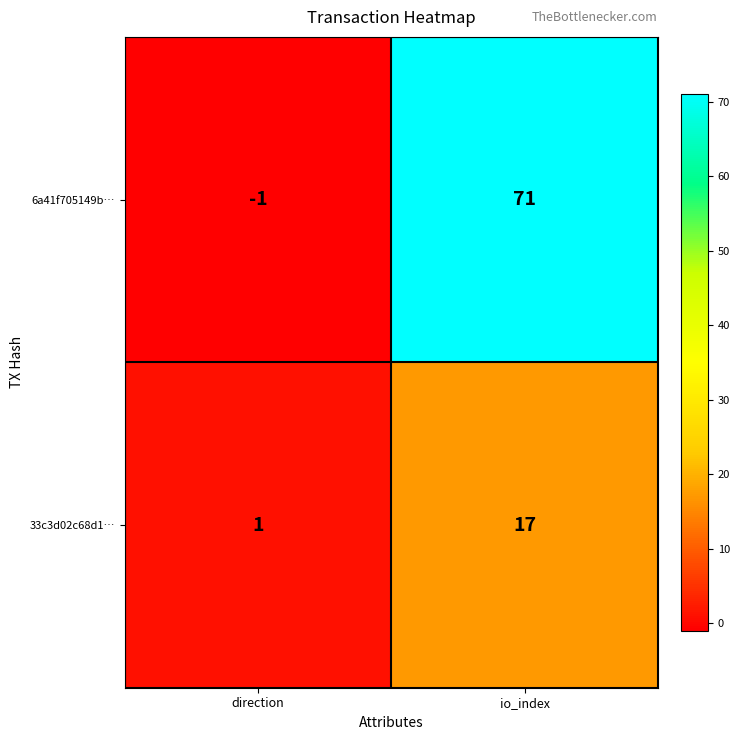

What is the difference between the maximum and minimum values in the 6a41f705149b… series?

72